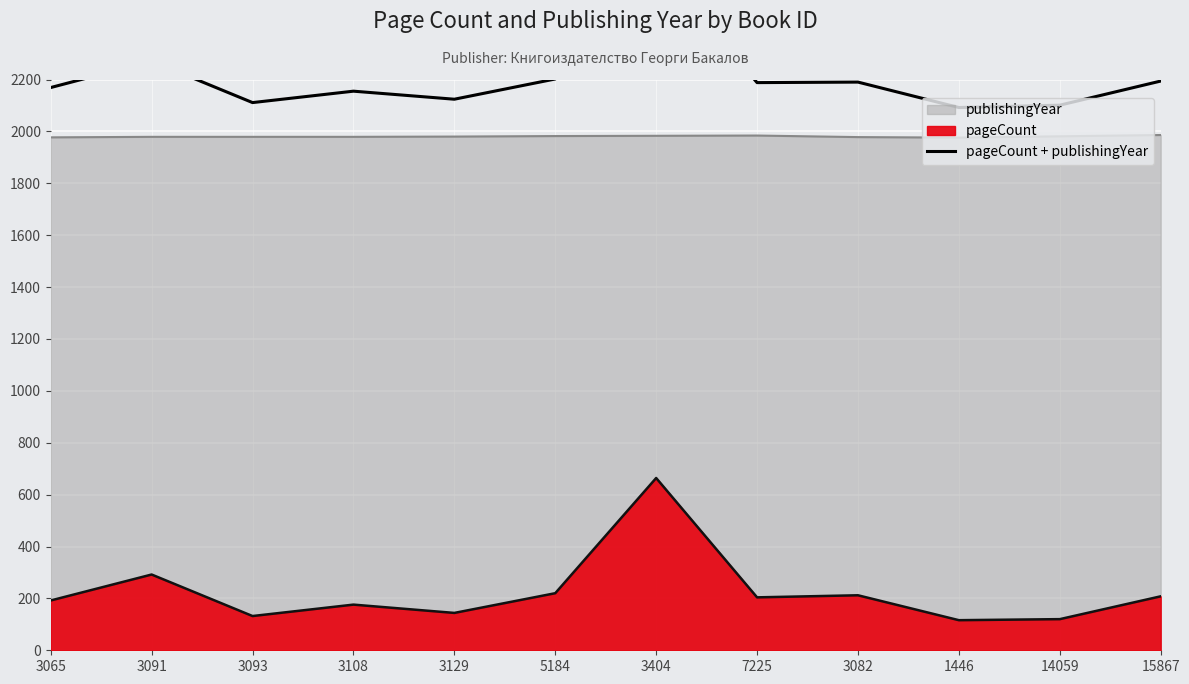

List the labels in order of value, smallest first.

1446, 14059, 3093, 3129, 3108, 3065, 7225, 3082, 15867, 5184, 3091, 3404